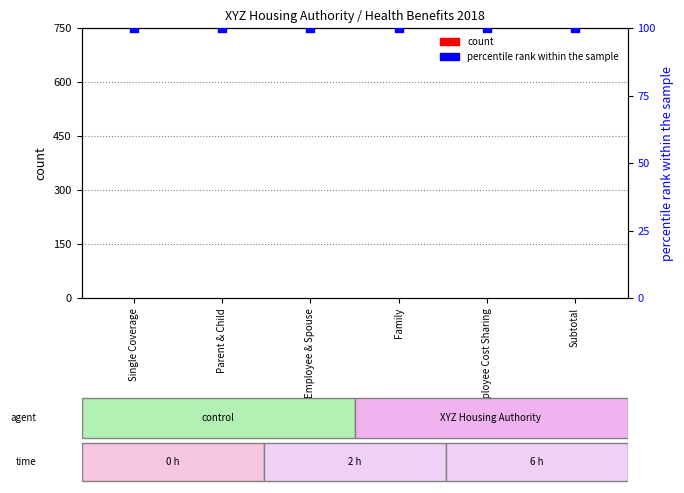

Is the value of count at Family greater than the value of percentile rank within the sample at Employee Cost Sharing?

No